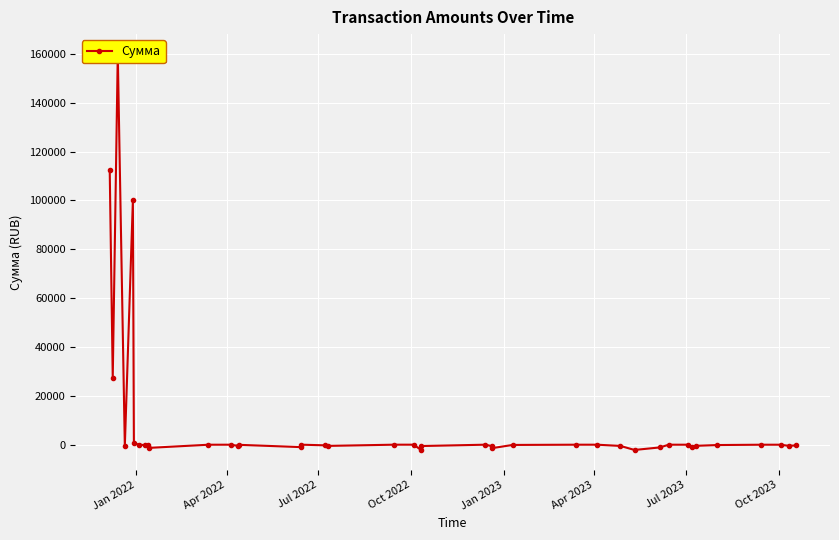

Is this an area chart (filled region under the line)?

No